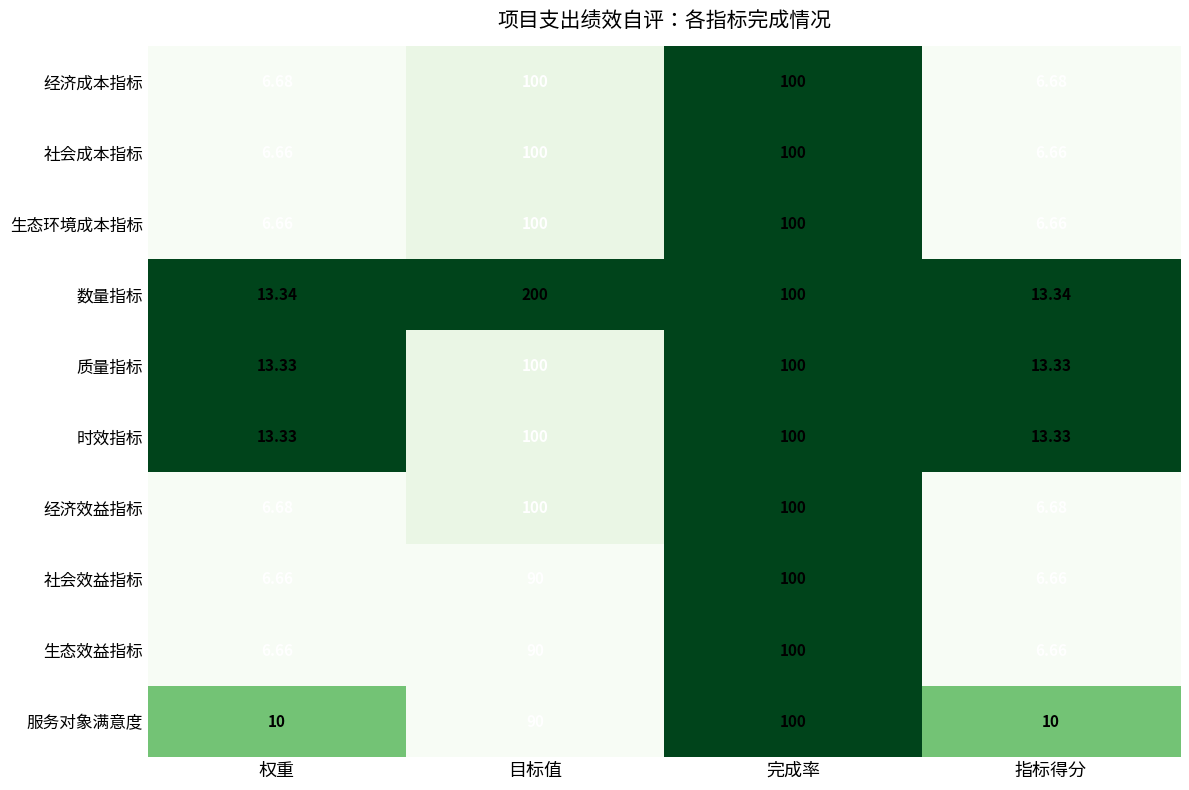

Which series has the largest total across all categories?

数量指标